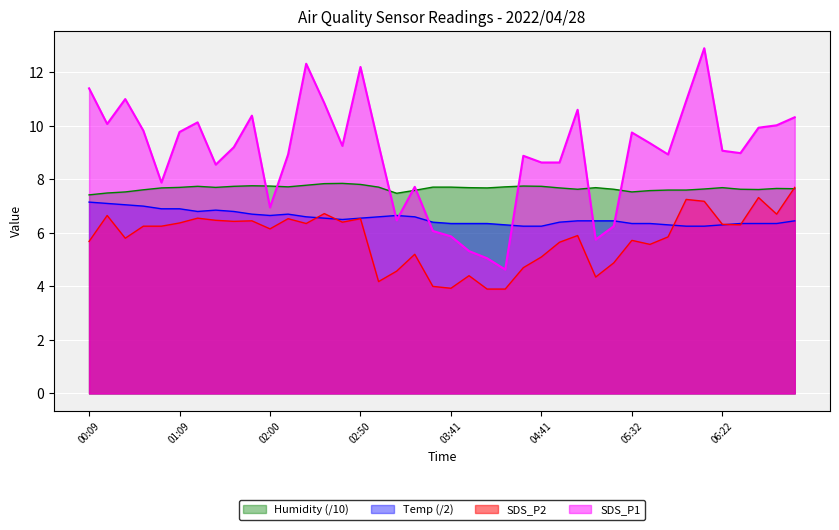

What is the total value across all series at 02:20?

33.0